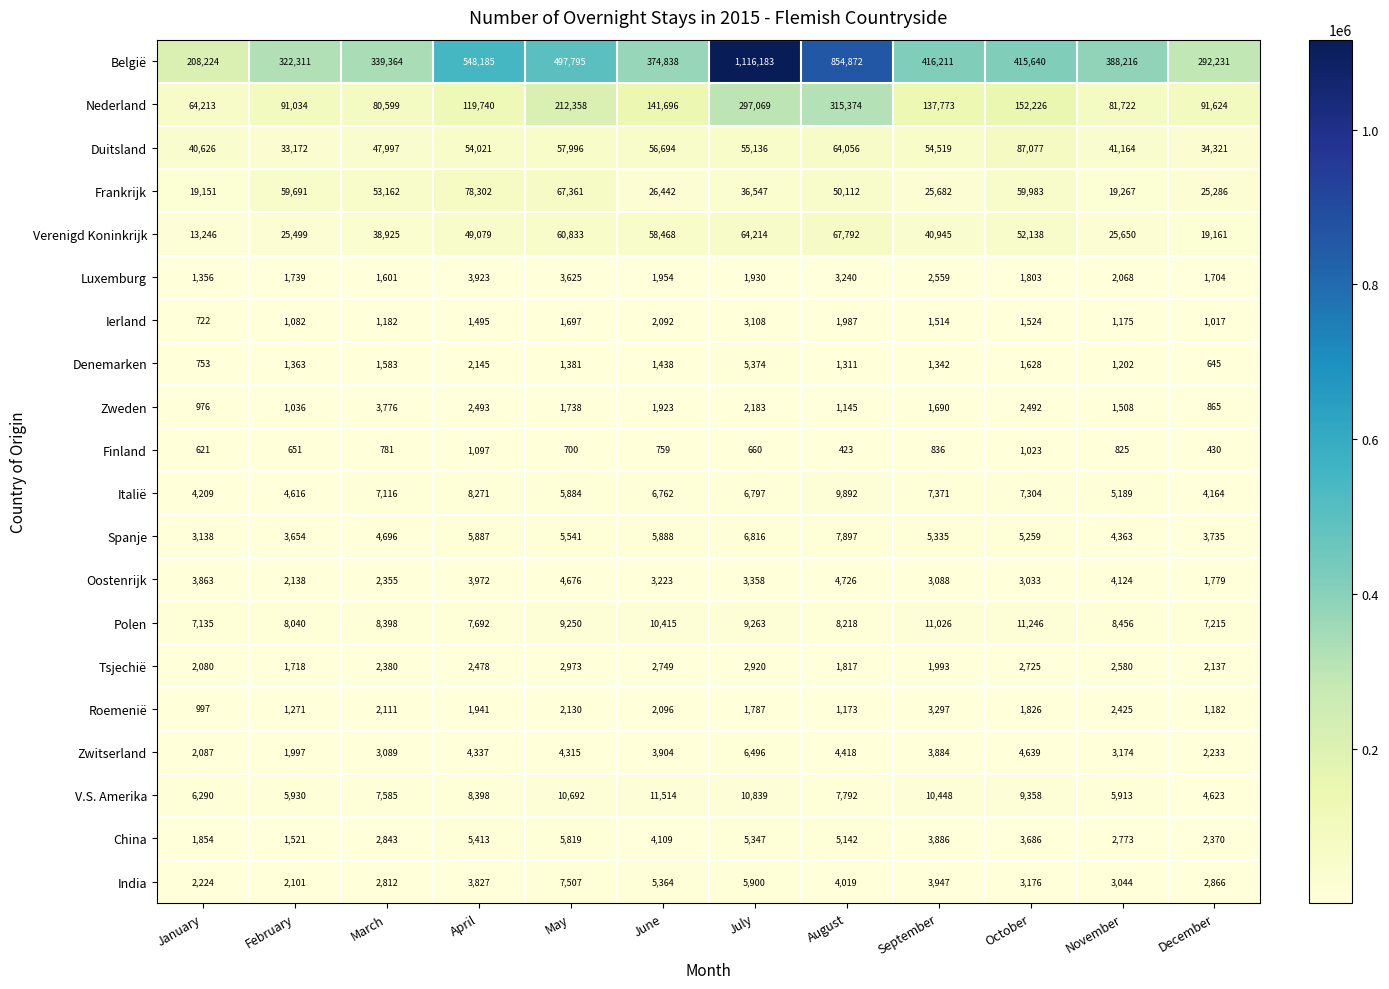

Between August and November, which series saw the biggest shift?

België